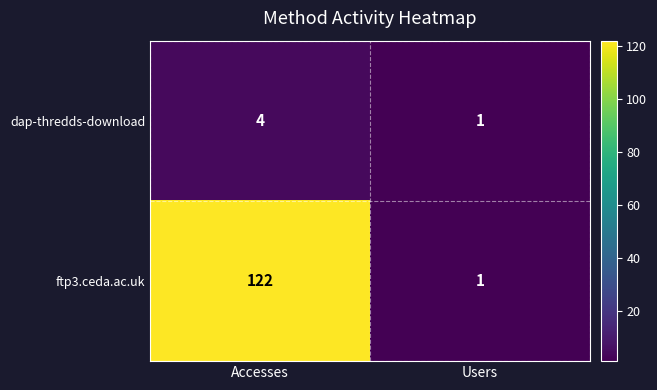

At Accesses, list the series in order from largest to smallest.

ftp3.ceda.ac.uk, dap-thredds-download